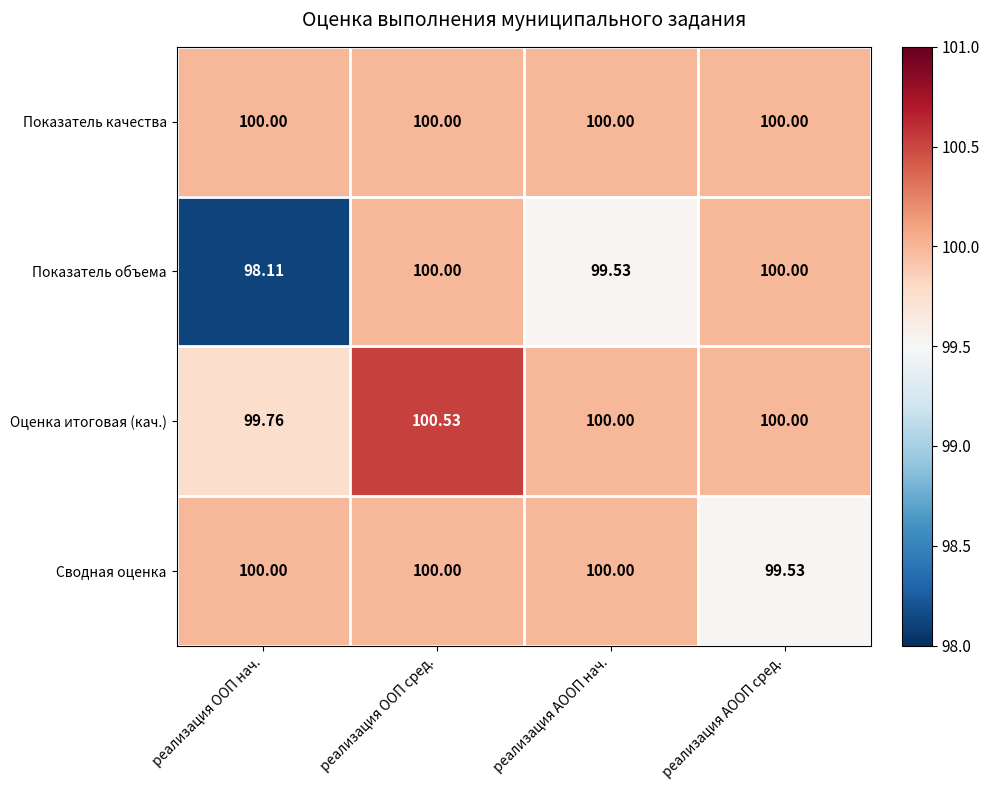

Which label corresponds to the largest value in the chart?

реализация ООП сред.